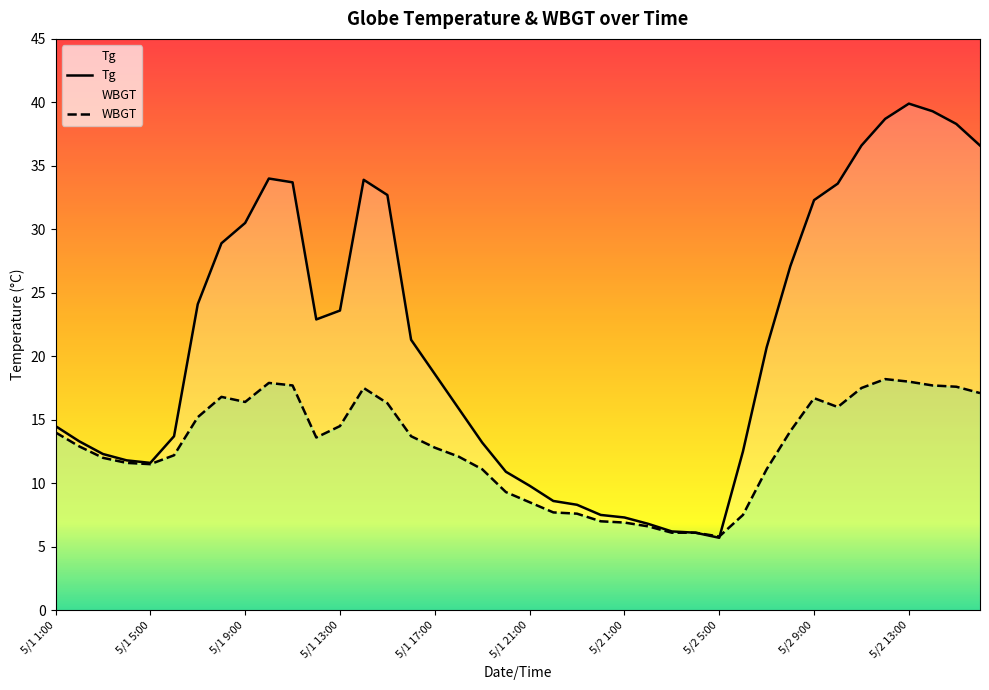

At which label does WBGT first exceed 13?

5/1 1:00